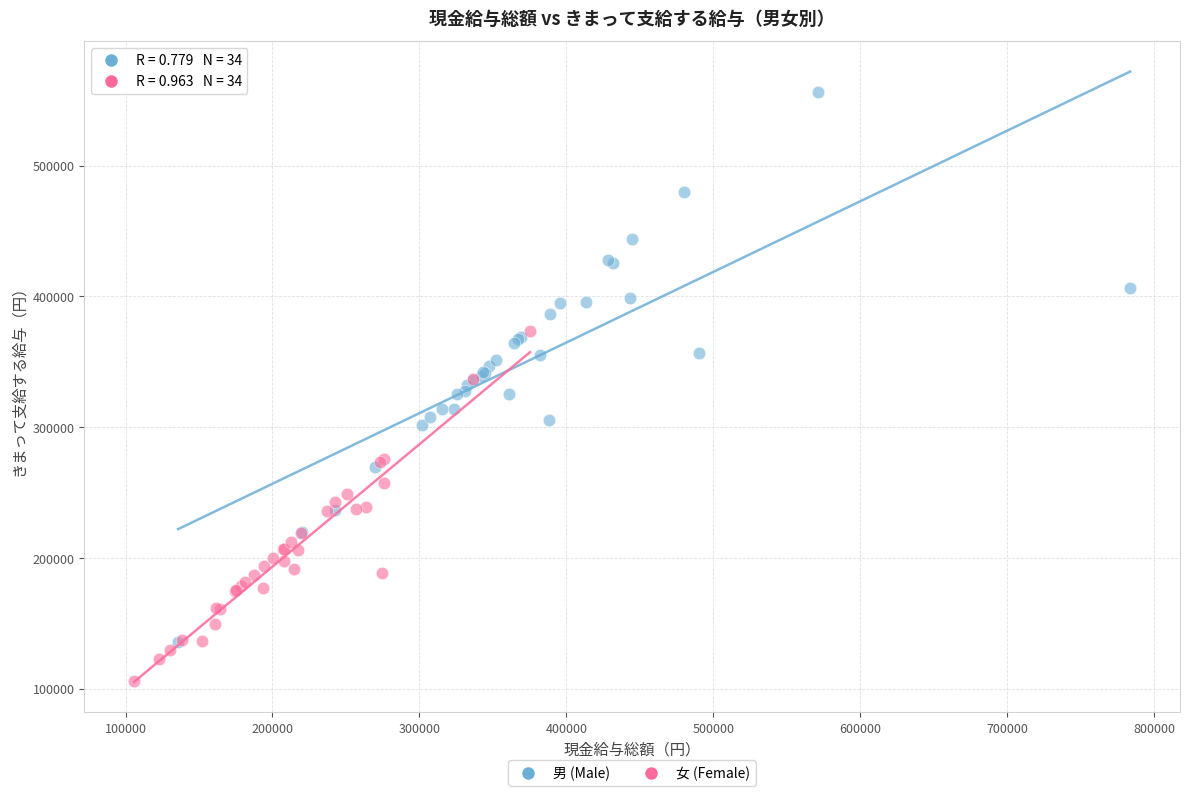

Which series contains the lowest Y value?

女 (Female)